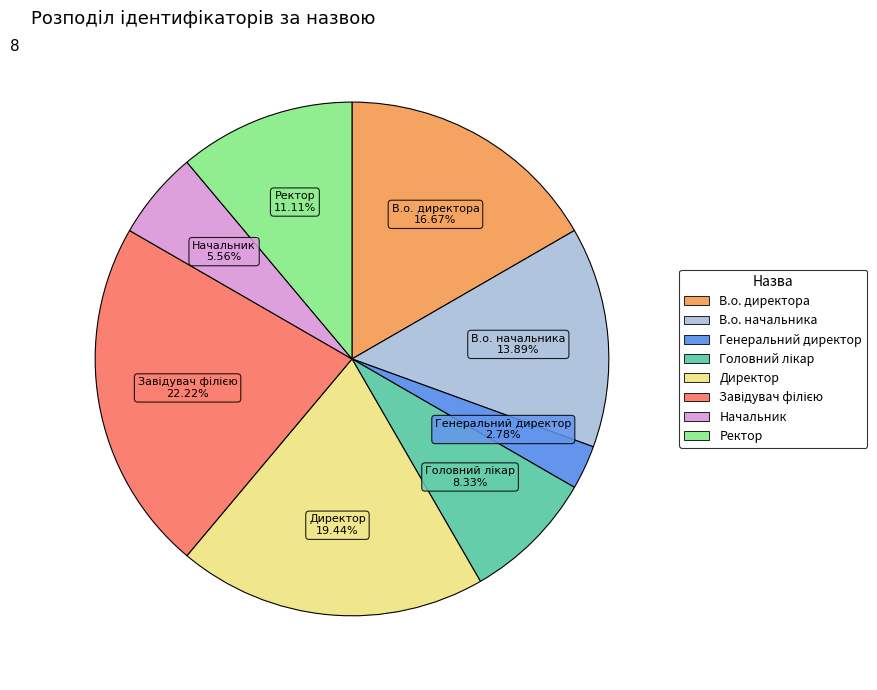

Approximately how many times larger is the value at В.о. директора compared to Генеральний директор?

6.0